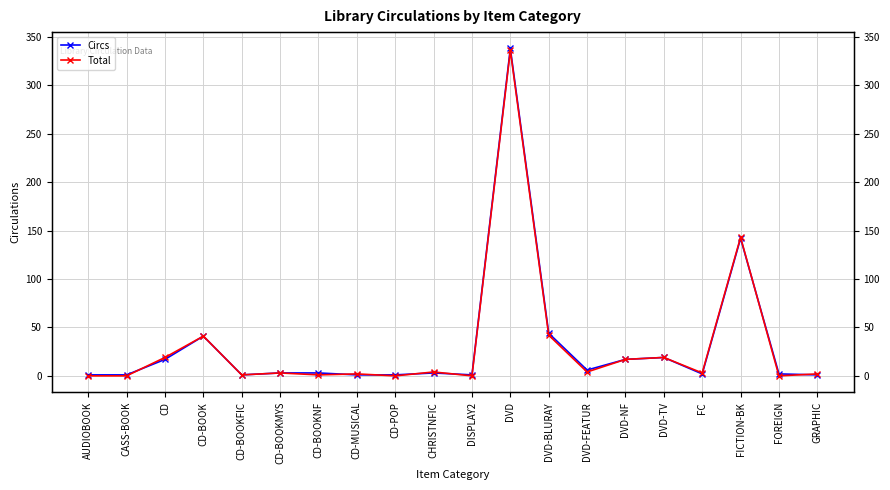

What is the greatest value displayed?

338